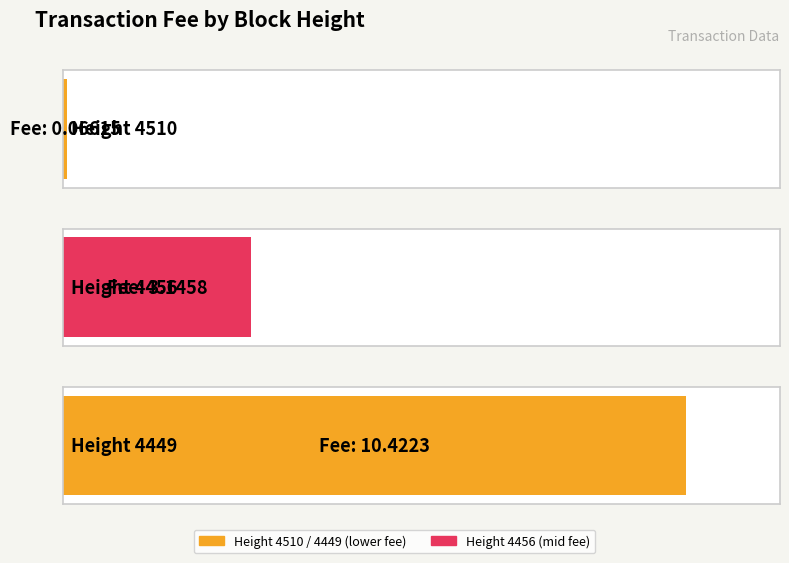

The chart shows a value of 3.1 at 4456. True or false?

True